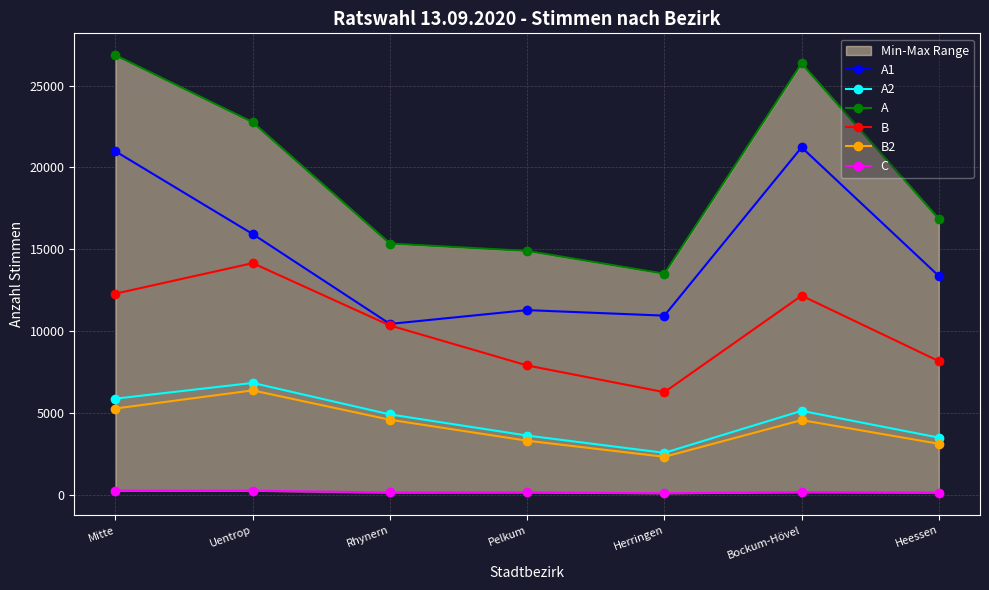

Which series has the largest total across all categories?

A